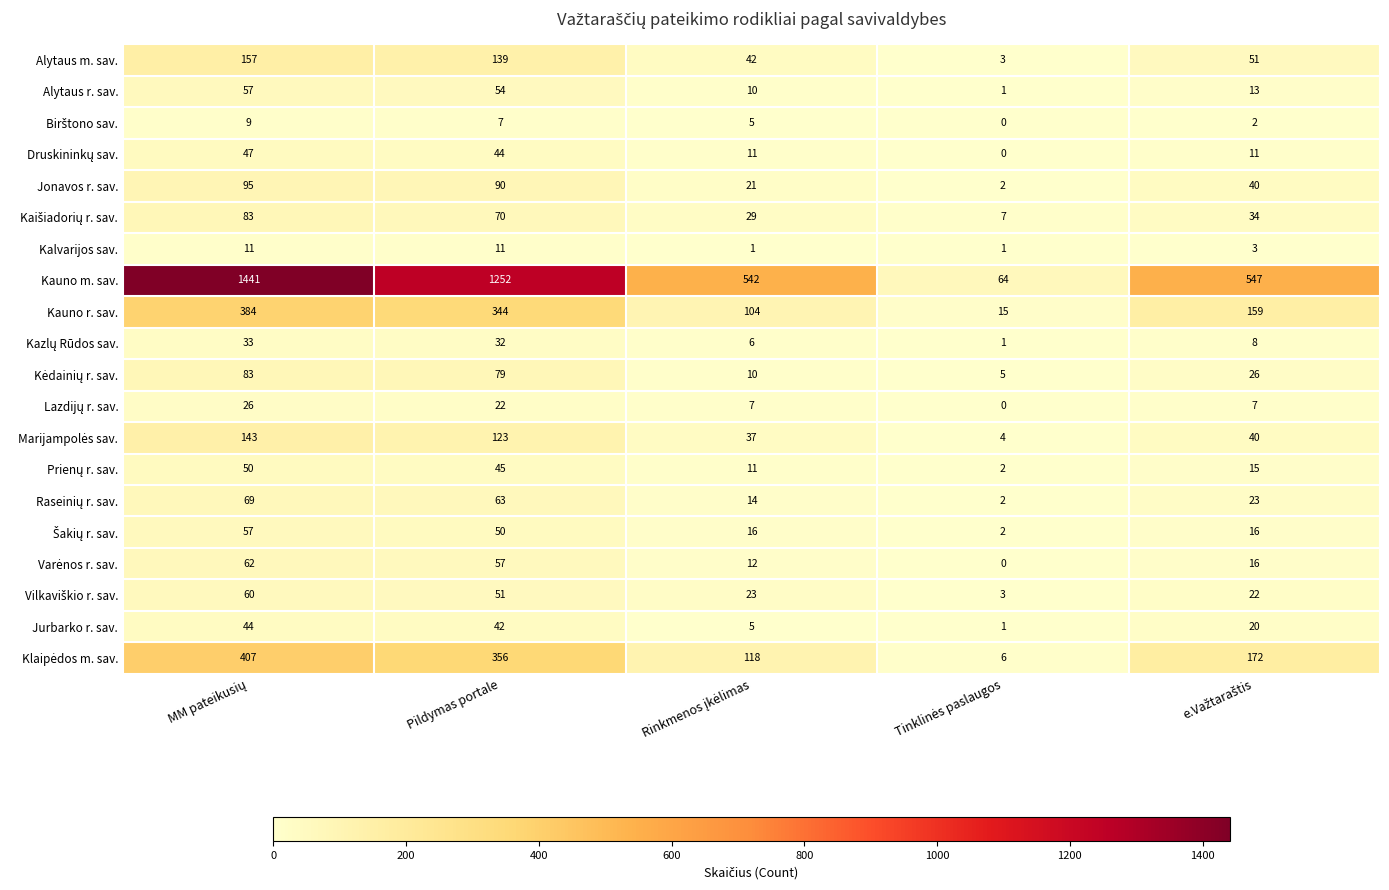

Which series has the largest total across all categories?

Kauno m. sav.